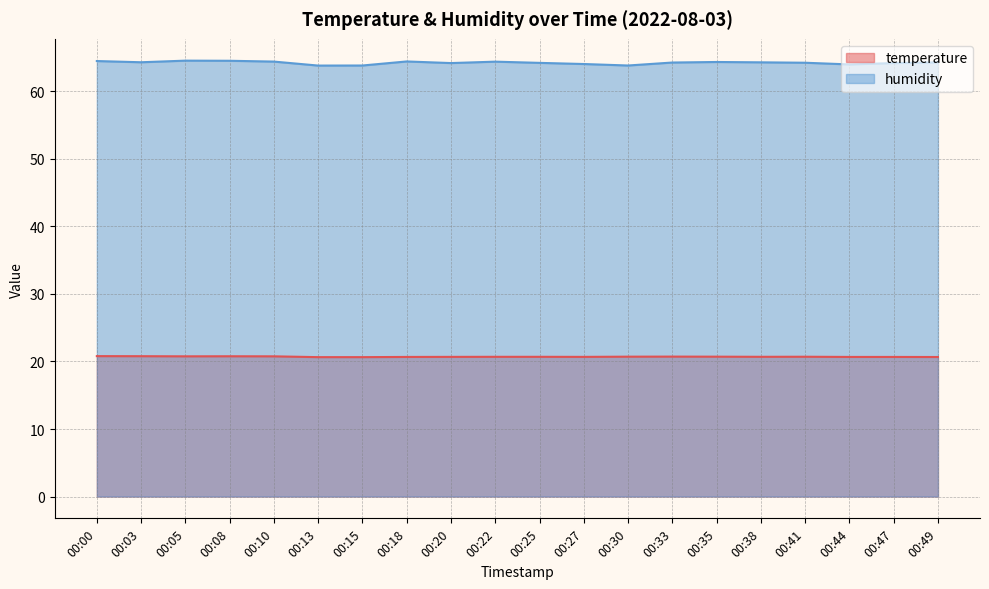

What is the difference between the humidity values at 00:44 and 00:18?

0.4